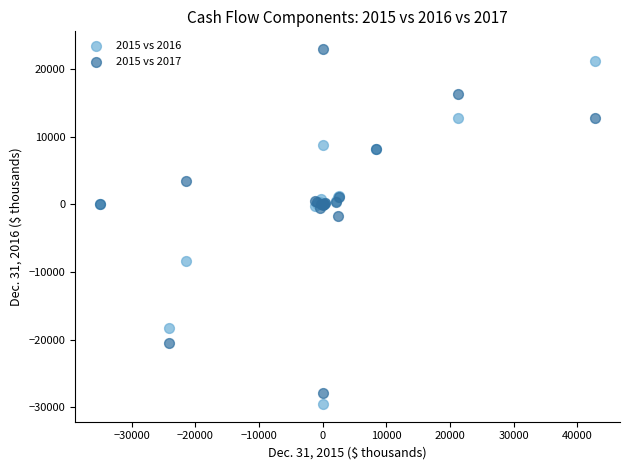

What is the X range (max minus min) for the scatter plot?

77796